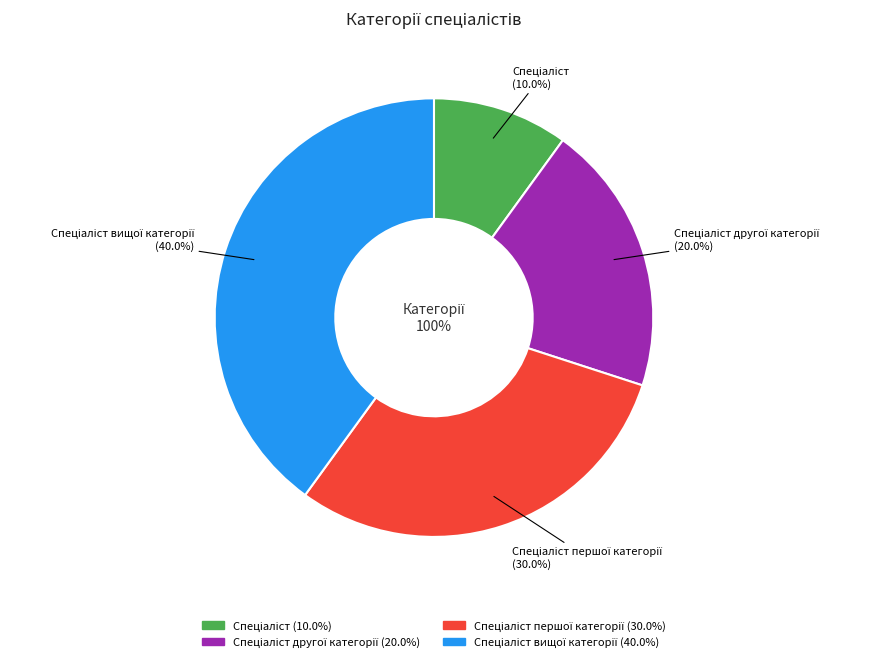

To the nearest percent, what percentage of the pie is Спеціаліст другої категорії?

20%